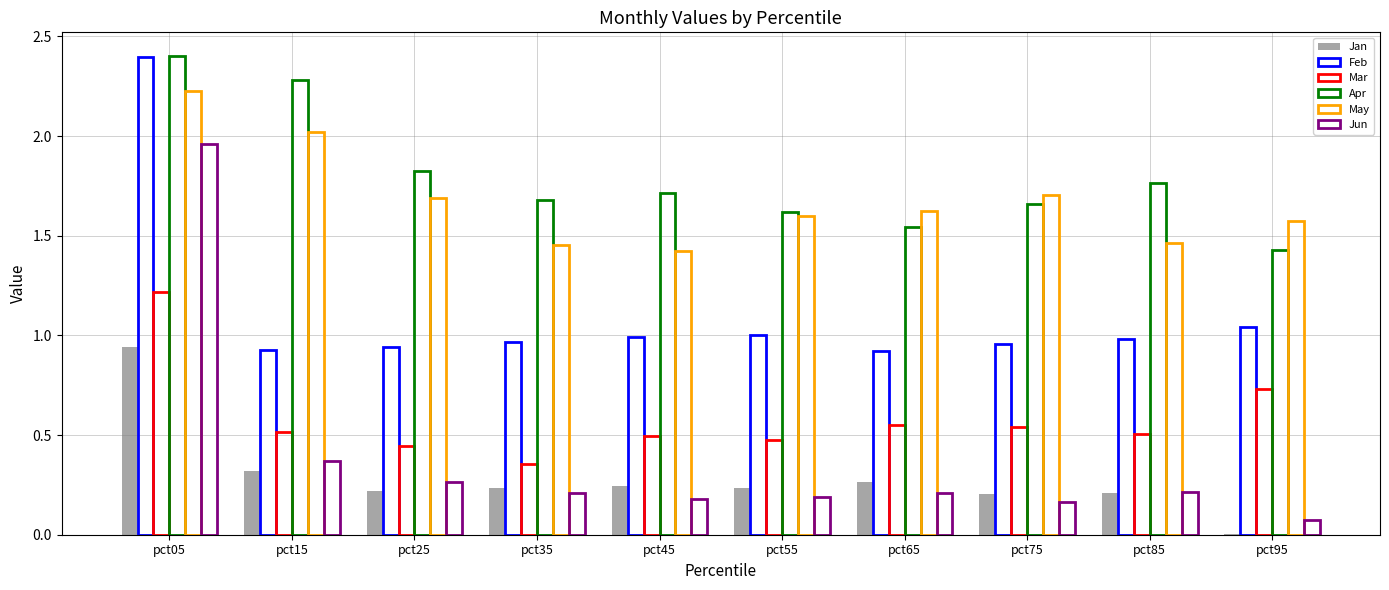

What is the difference between the Jan values at pct35 and pct95?

0.2